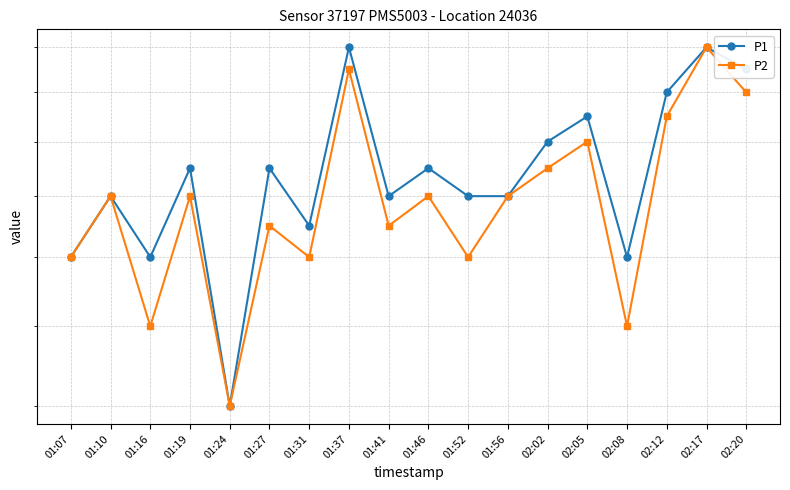

Where does the P2 series first go above 18?

01:37